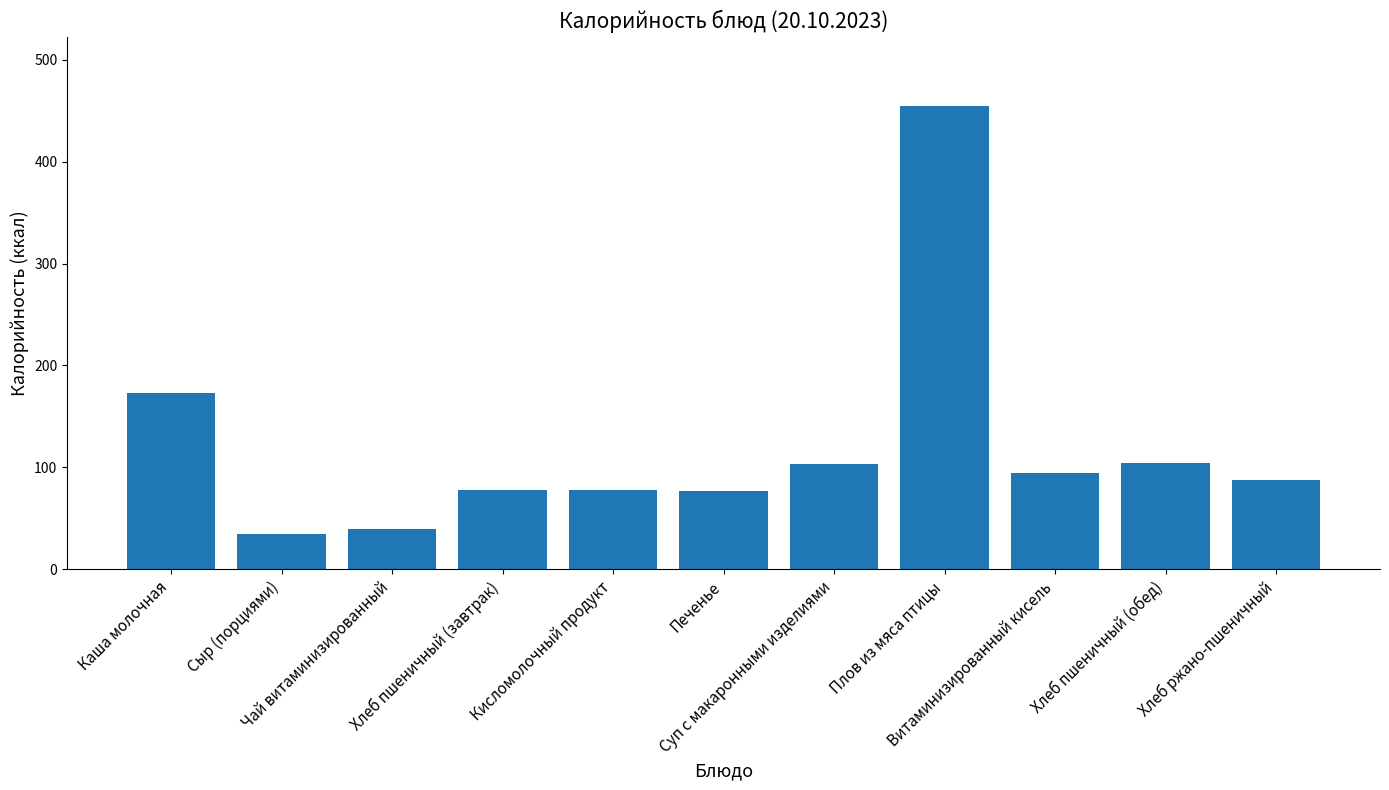

What is the label of the 10th bar from the right?

Сыр (порциями)